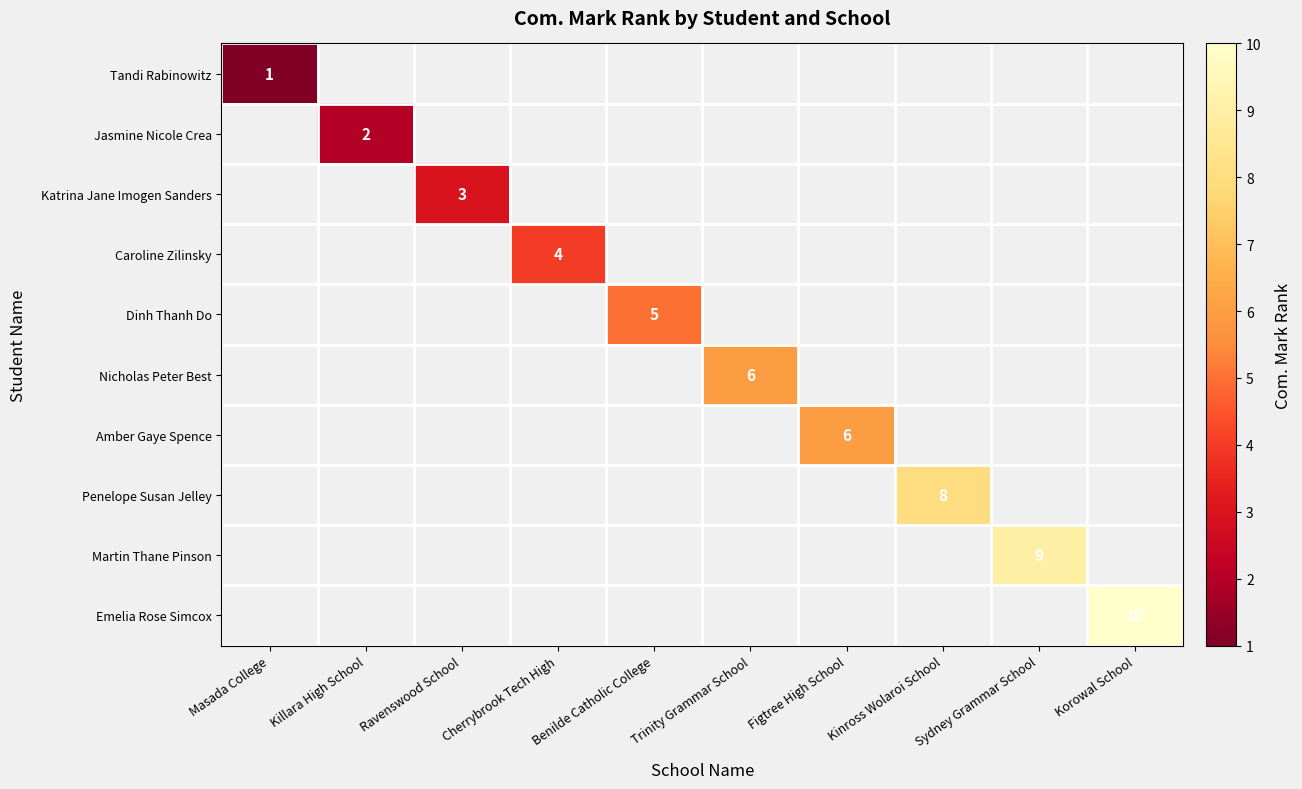

Is the value of Emelia Rose Simcox at Korowal School greater than the value of Katrina Jane Imogen Sanders at Cherrybrook Tech High?

Yes